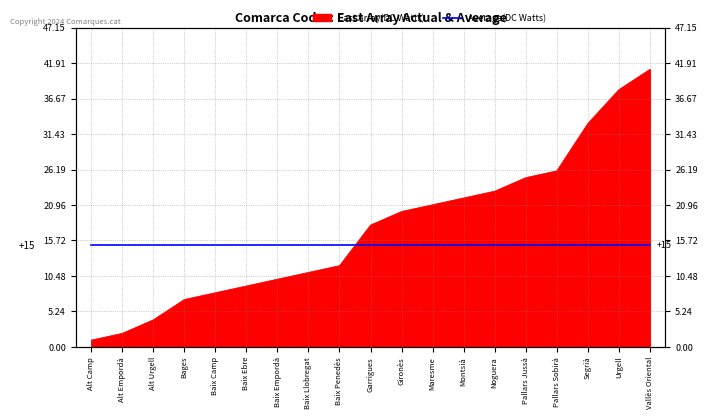

List the labels in order of value, smallest first.

Alt Camp, Alt Empordà, Alt Urgell, Bages, Baix Camp, Baix Ebre, Baix Empordà, Baix Llobregat, Baix Penedès, Garrigues, Gironès, Maresme, Montsià, Noguera, Pallars Jussà, Pallars Sobirà, Segrià, Urgell, Vallès Oriental